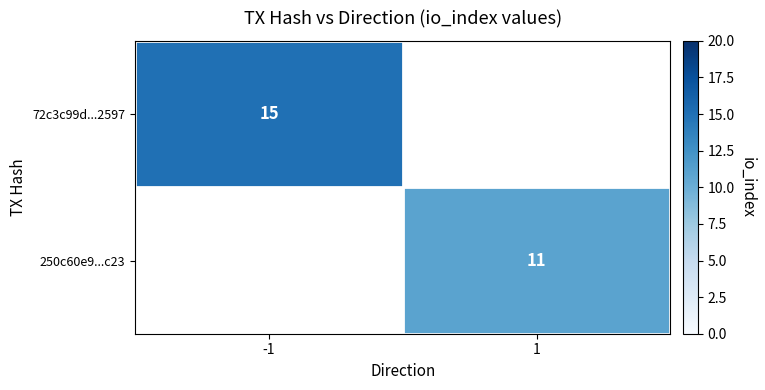

The 72c3c99d...2597 series shows 6.0 at -1. True or false?

False